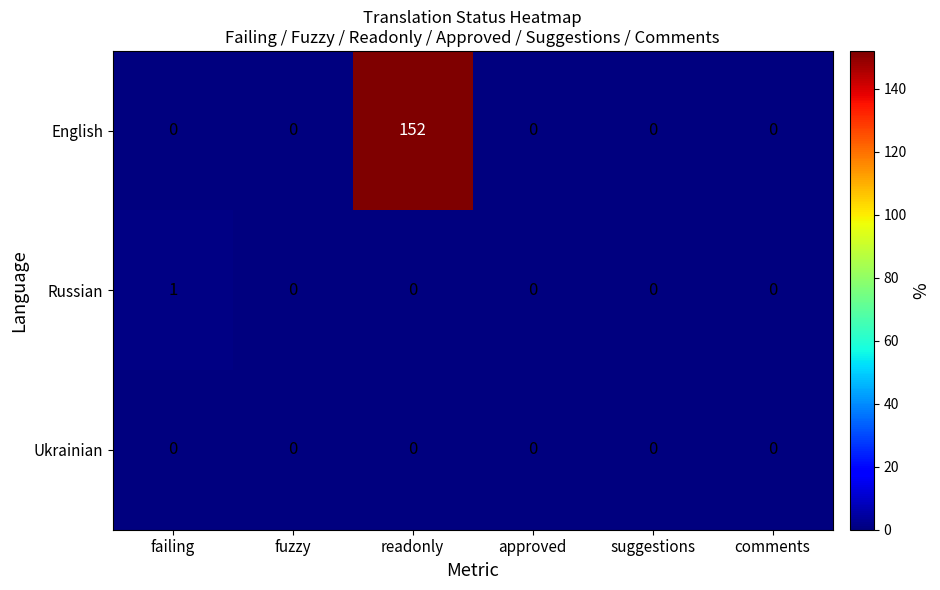

At which category is the sum across all series the highest?

readonly